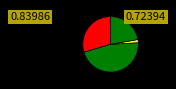

How many segments does this pie chart have?

4